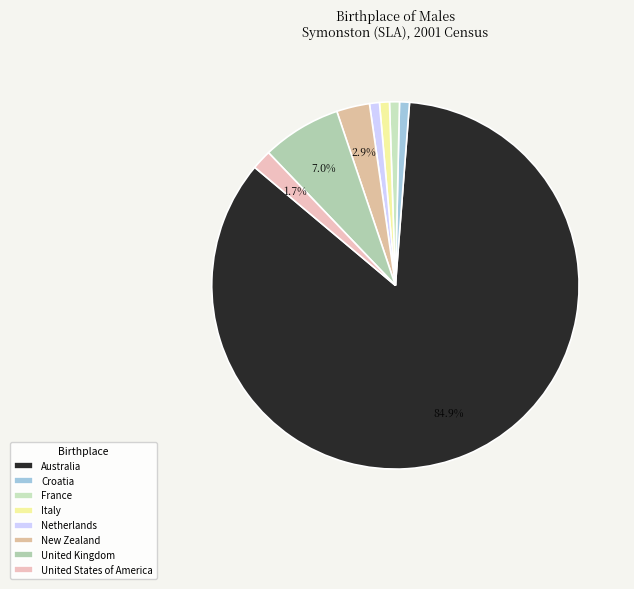

Count the number of slices in the pie.

8